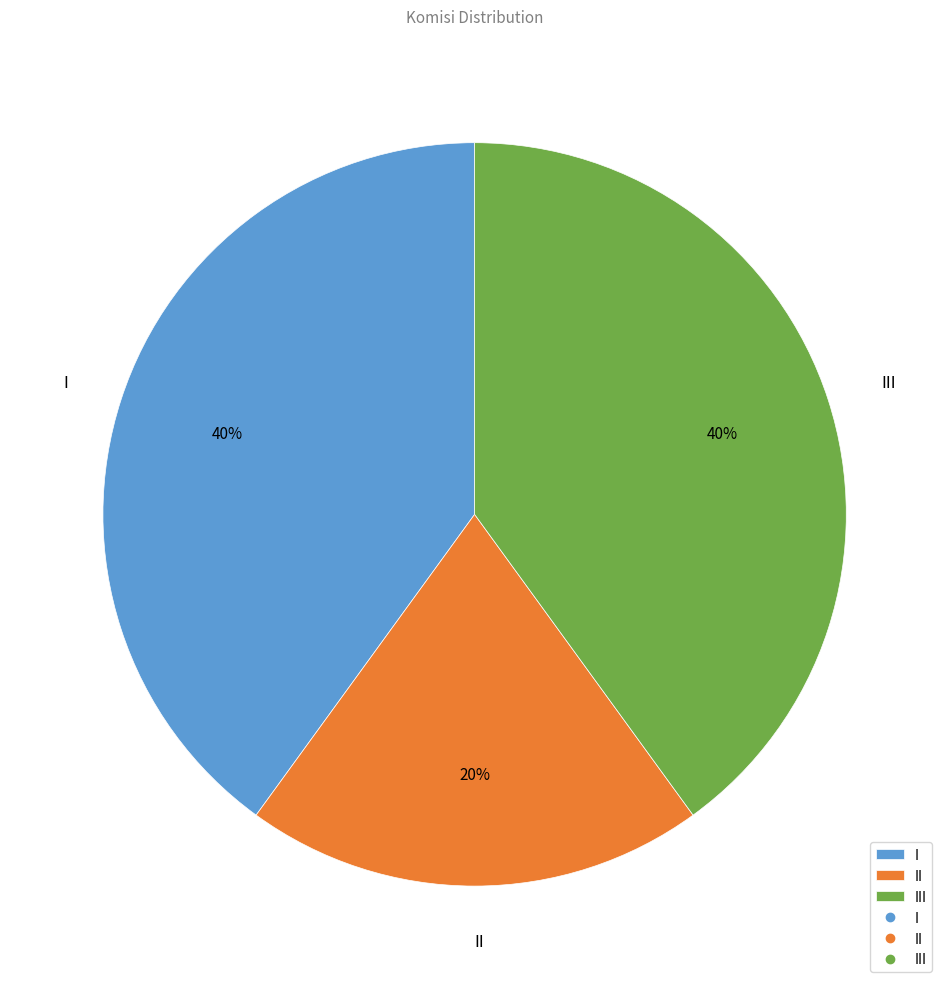

Between II and I, which is larger?

I